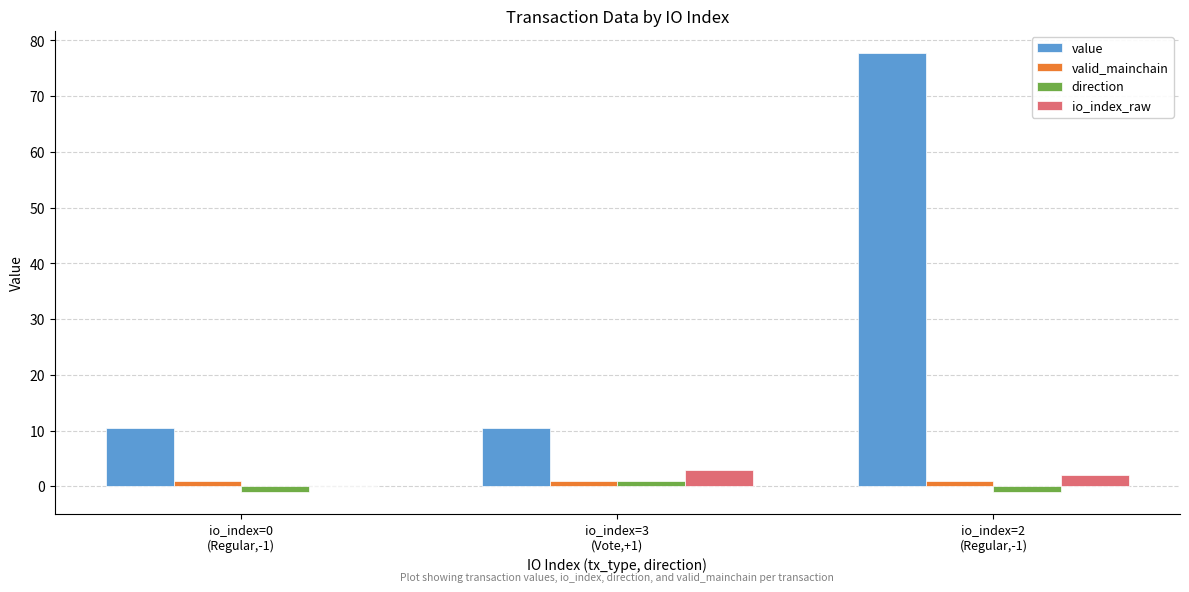

Reading left to right, transcribe all the data shown in this chart.

value: io_index=0
(Regular,-1)=10.6	io_index=3
(Vote,+1)=10.6	io_index=2
(Regular,-1)=77.8
valid_mainchain: io_index=0
(Regular,-1)=1.0	io_index=3
(Vote,+1)=1.0	io_index=2
(Regular,-1)=1.0
direction: io_index=0
(Regular,-1)=-1.0	io_index=3
(Vote,+1)=1.0	io_index=2
(Regular,-1)=-1.0
io_index_raw: io_index=0
(Regular,-1)=0.0	io_index=3
(Vote,+1)=3.0	io_index=2
(Regular,-1)=2.0